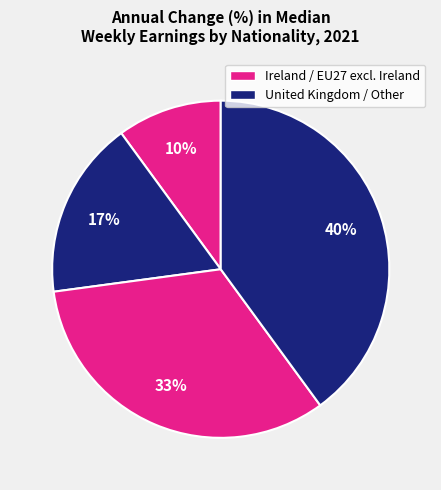

To the nearest percent, what is the difference between the largest and smallest slice percentages?

30%